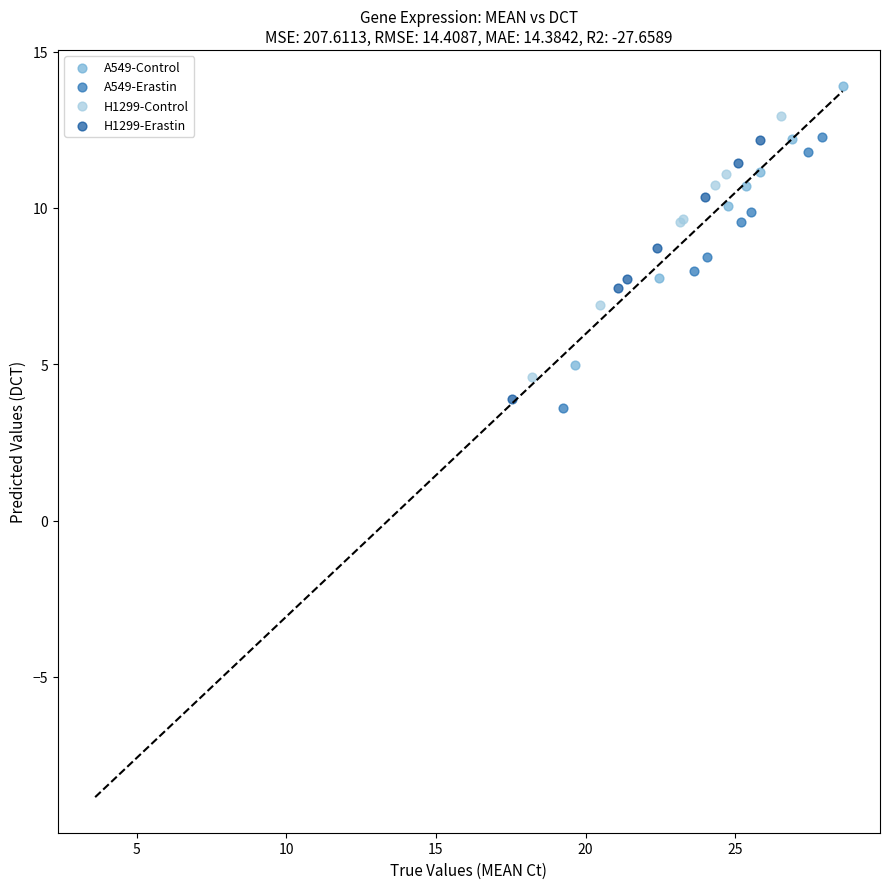

Which series contains the highest Y value?

A549-Control